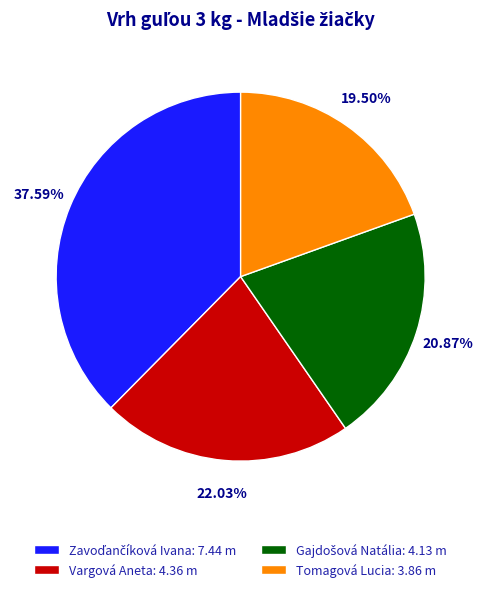

Does any single category account for the majority?

No